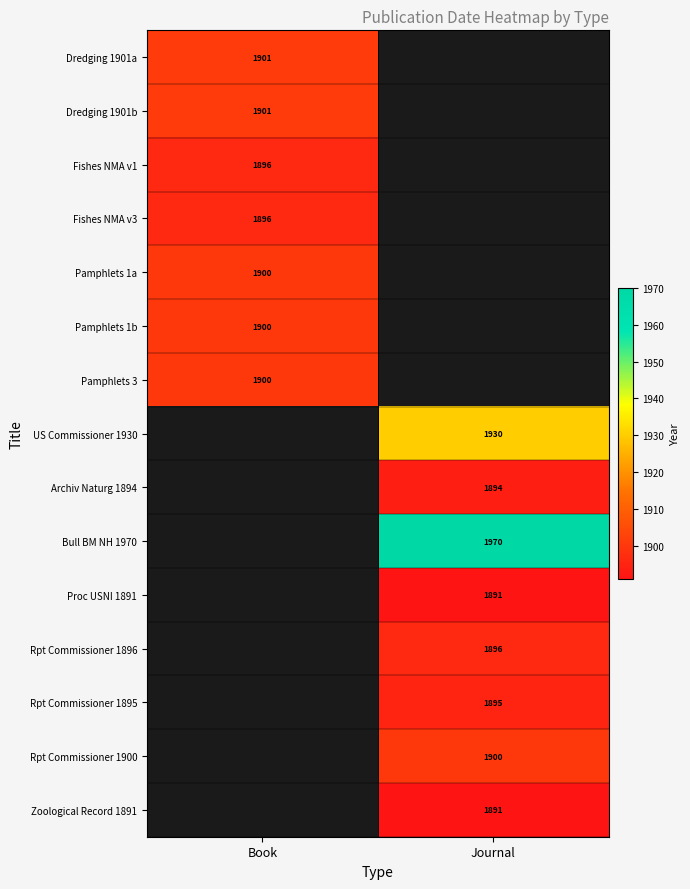

True or false: Dredging 1901a has a value of 647 at Book.

False